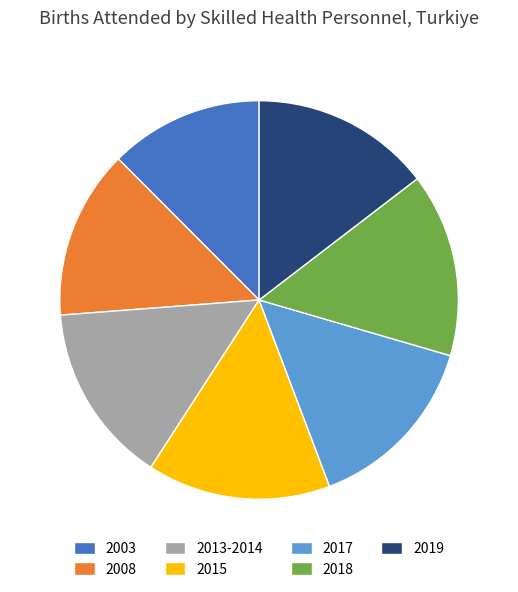

Does 2003 represent more than half of the total?

No